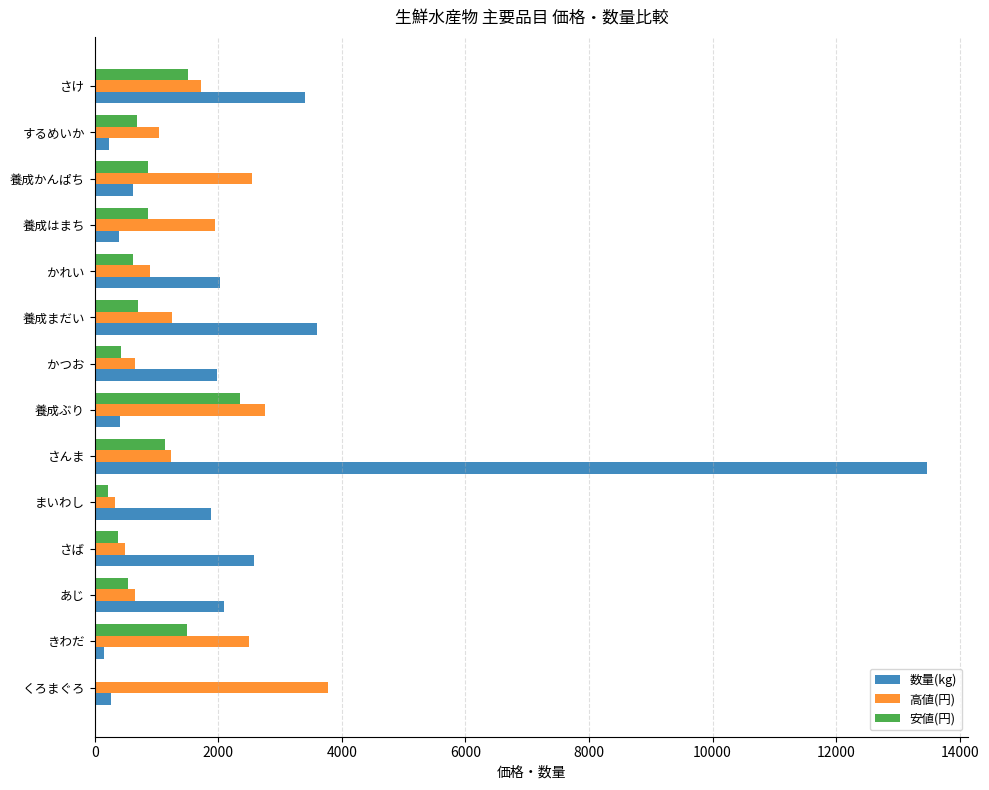

What is the maximum value shown in the chart?

13466